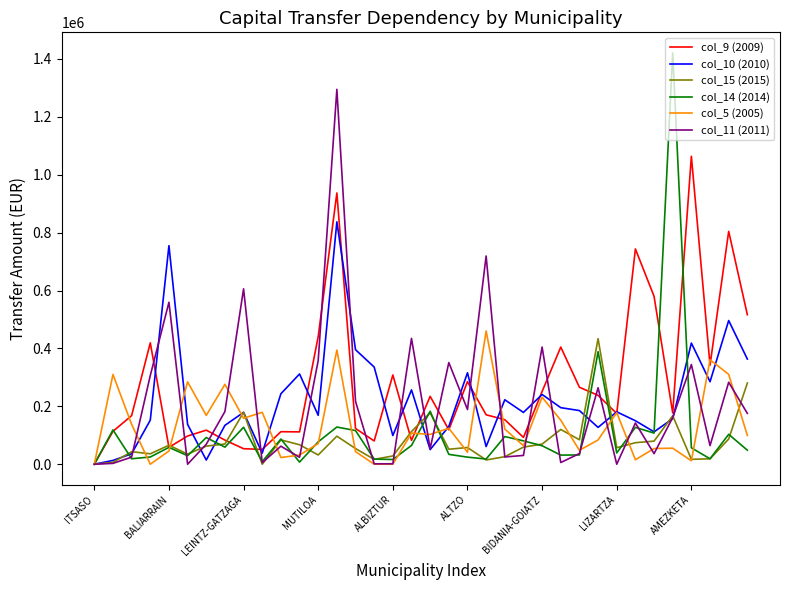

What is the greatest value displayed?

1421009.5